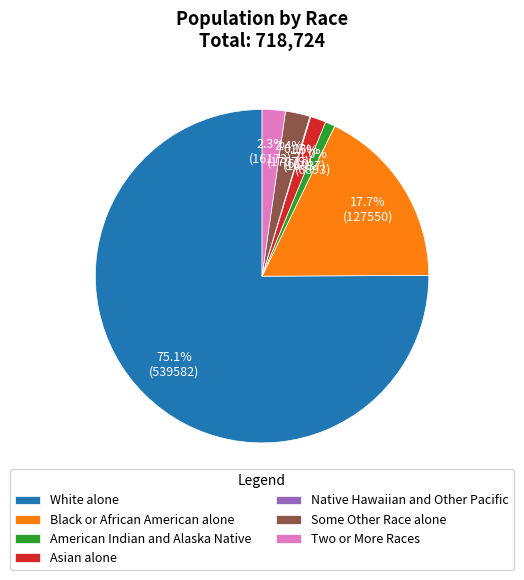

Which category has the smallest portion of the pie?

Native Hawaiian and Other Pacific